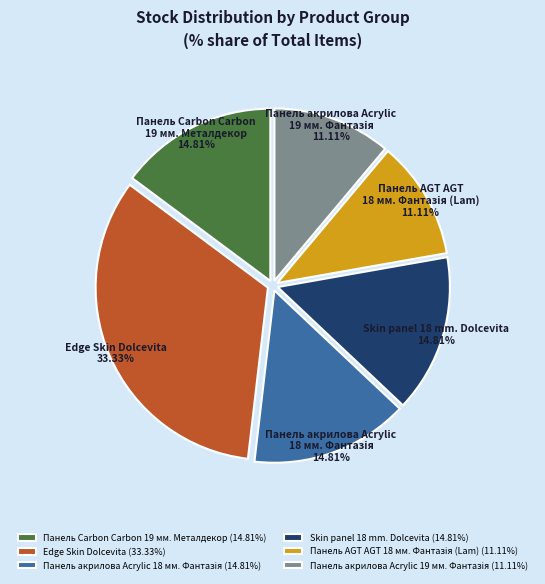

Is it true that Skin panel 18 mm. Dolcevita is 15% of the pie?

True